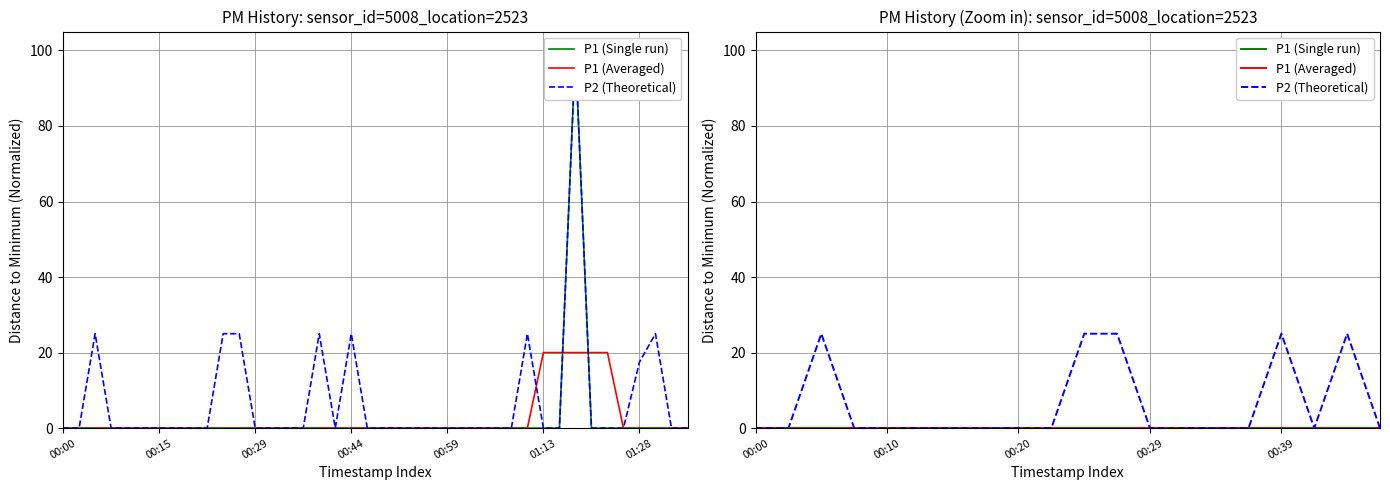

Which series has the widest spread of values?

P2 (Theoretical)